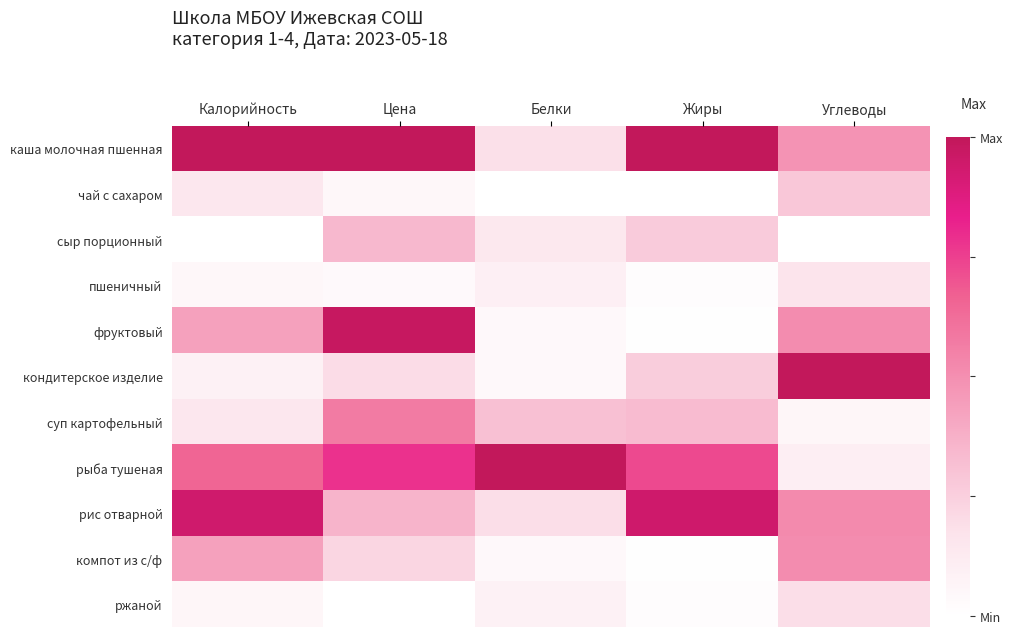

What is the spread (max minus min) of values at Углеводы?

1.0